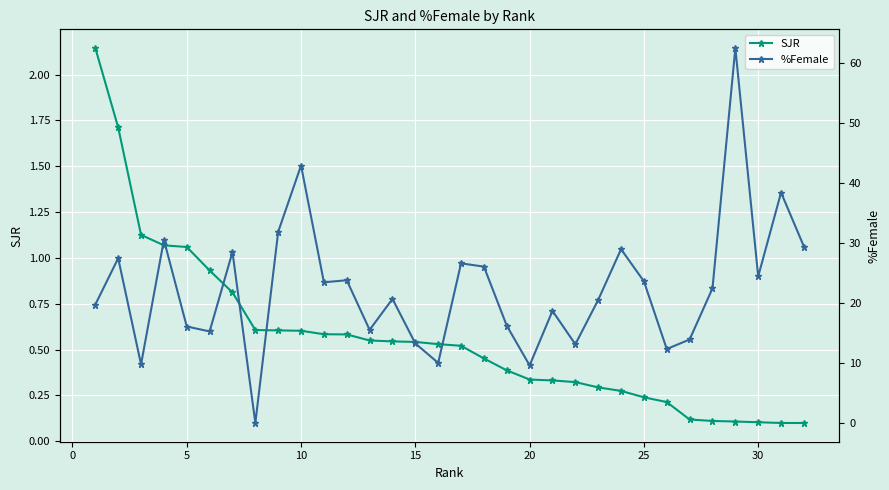

True or false: SJR has more than 0 interior local peaks.

False